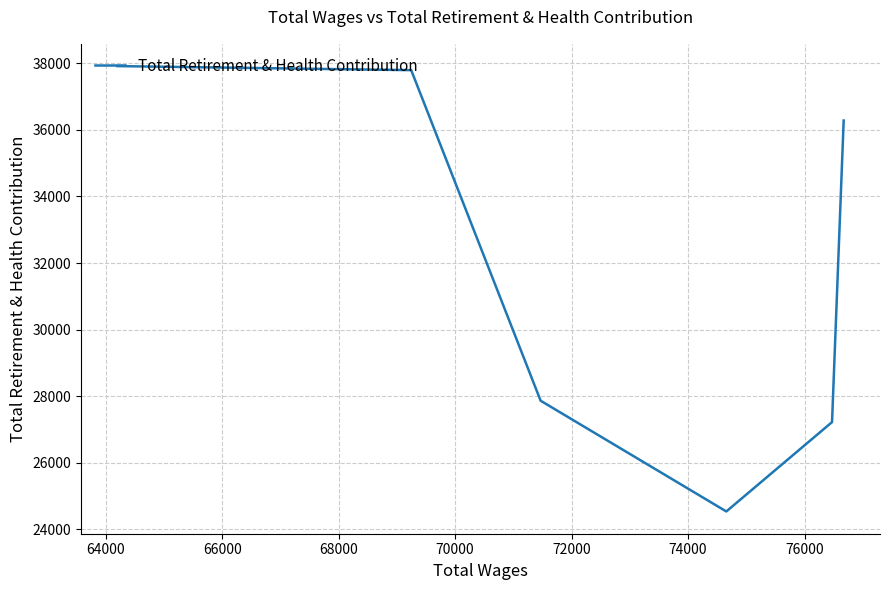

What is the smallest value displayed?

24531